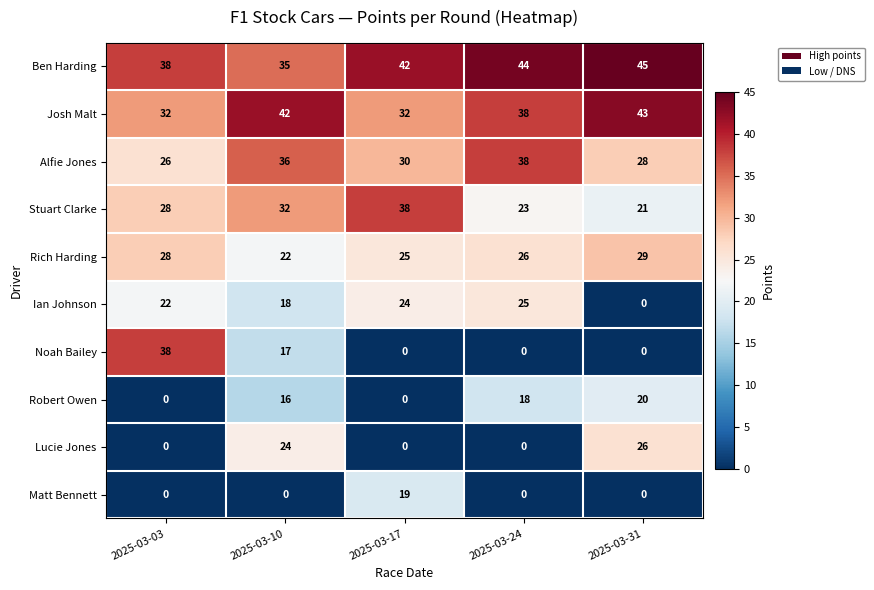

The value of Stuart Clarke at 2025-03-17 is 38. True or false?

True